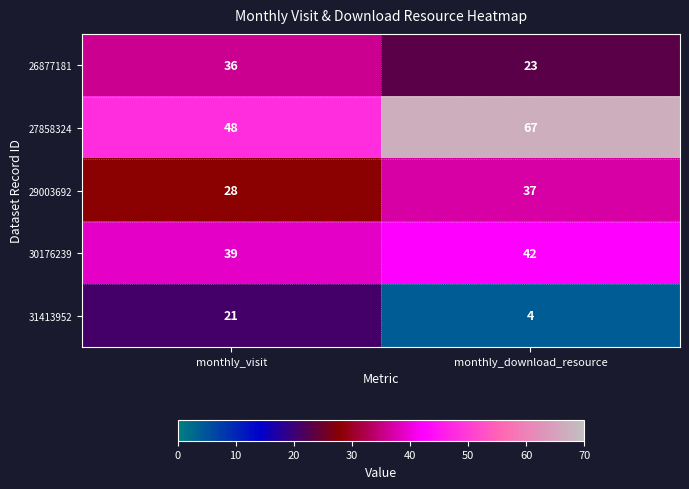

What is the difference between the highest and lowest values at monthly_download_resource?

63